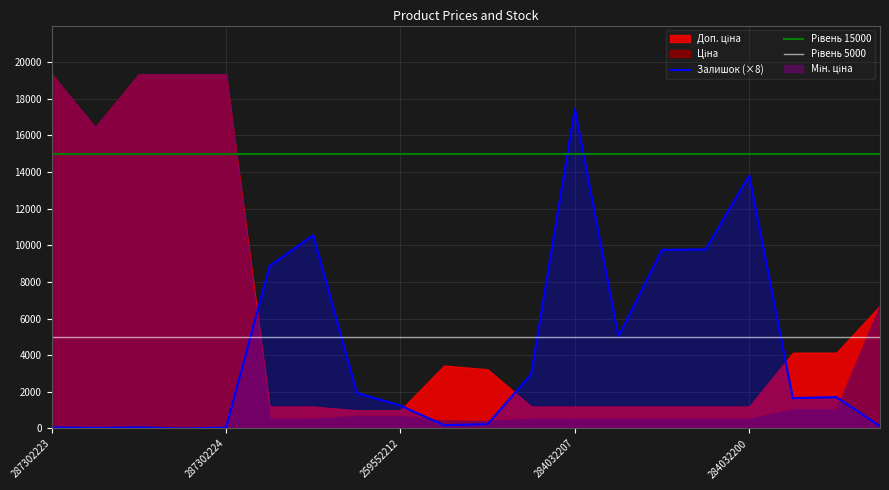

The value of Рівень 5000 at 7 is 5000. True or false?

True